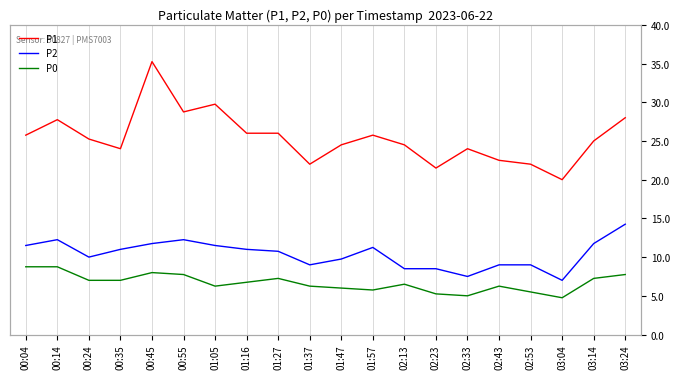

What position from the left is 01:27?

9